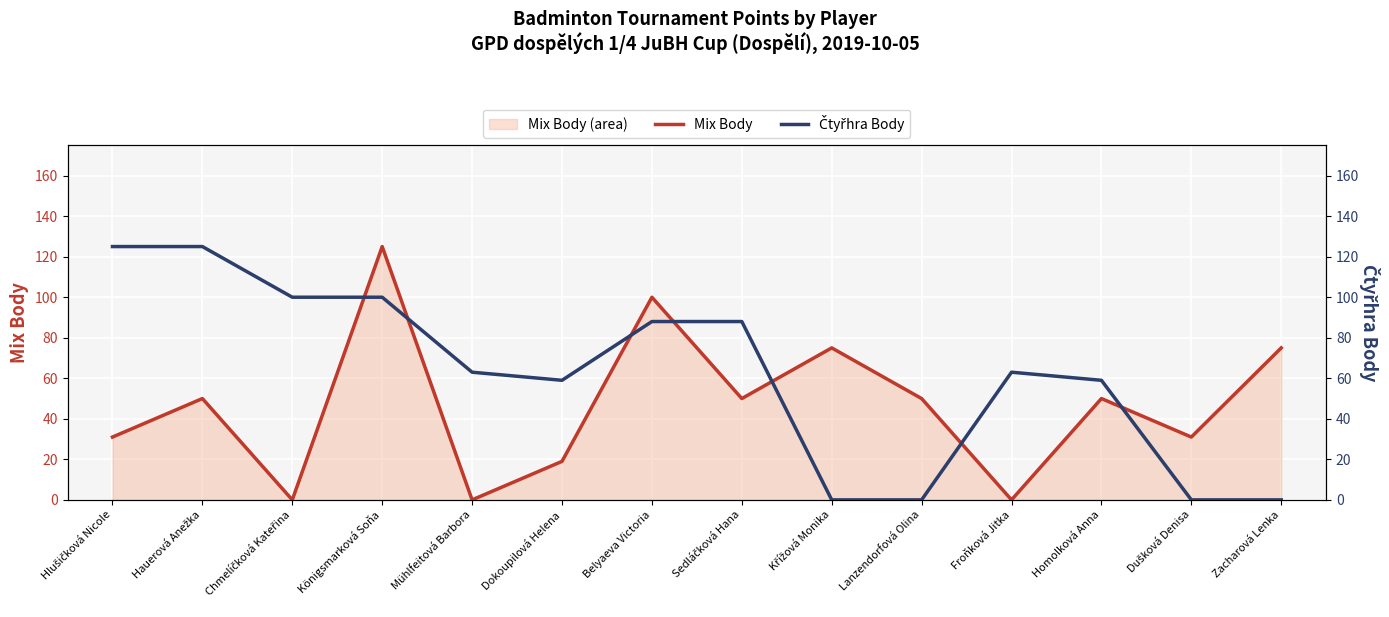

Is it true that Mix Body equals 24 at Homolková Anna?

False